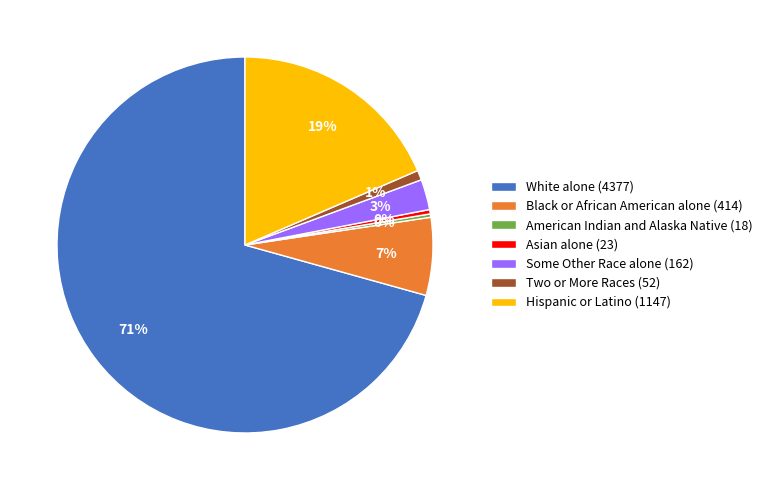

True or false: White alone (4377) accounts for 63% of the total.

False